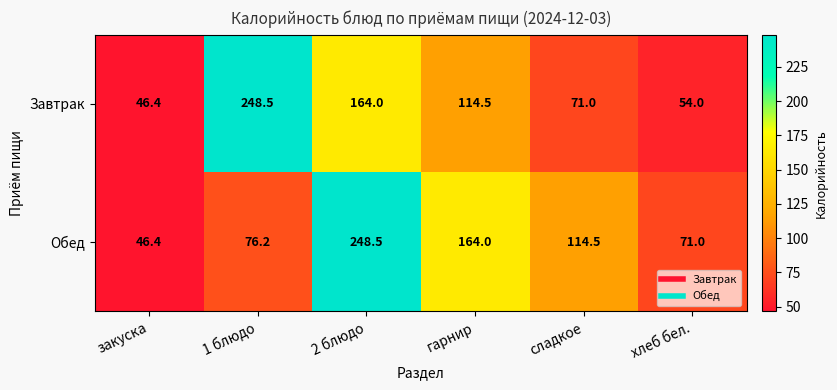

Is it true that Обед equals 216.6 at гарнир?

False